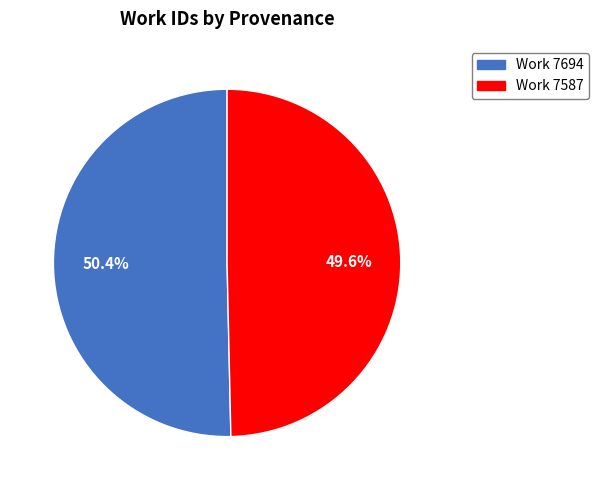

Count the number of slices in the pie.

2